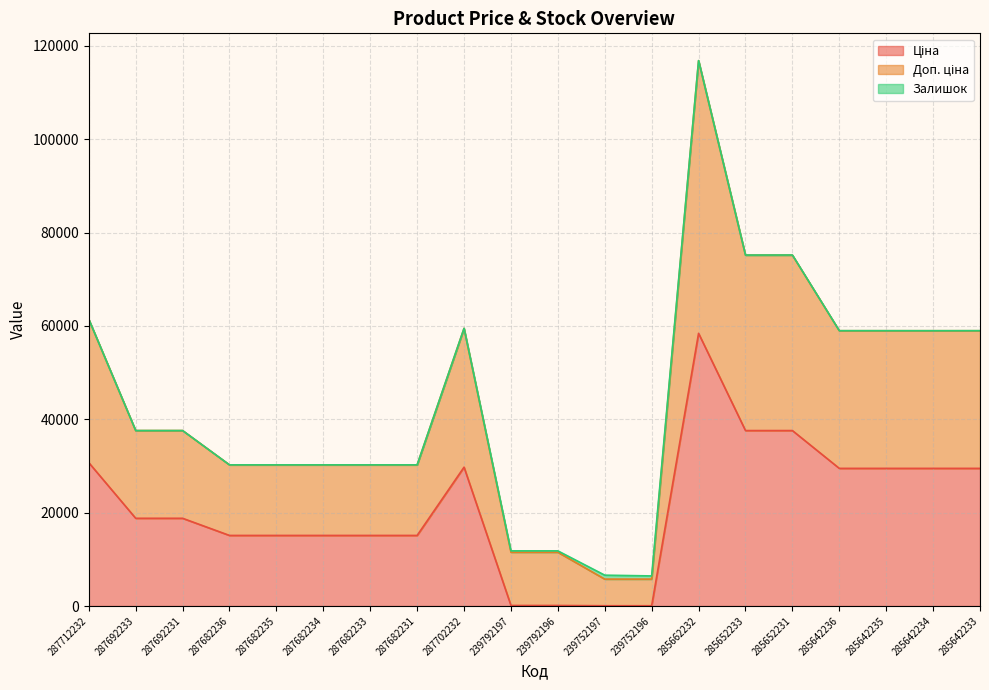

True or false: Ціна and Доп. ціна intersect in this chart.

False